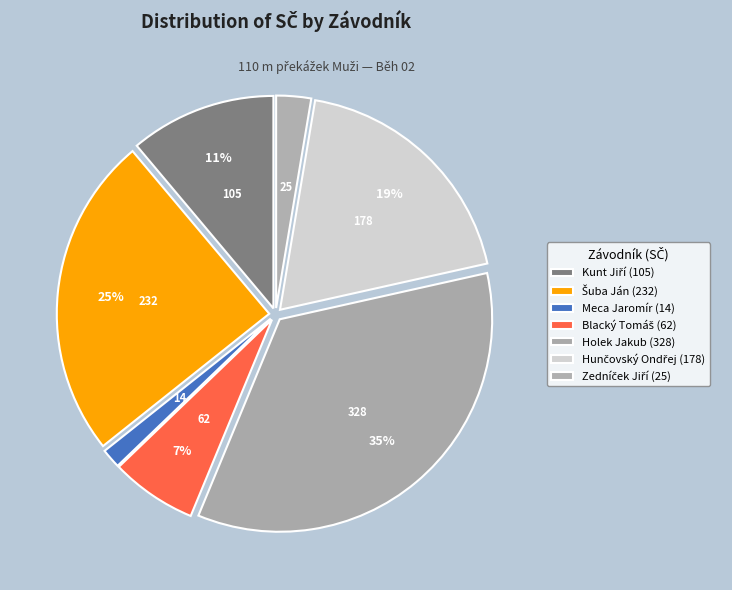

To the nearest percent, what portion does Blacký Tomáš represent?

7%